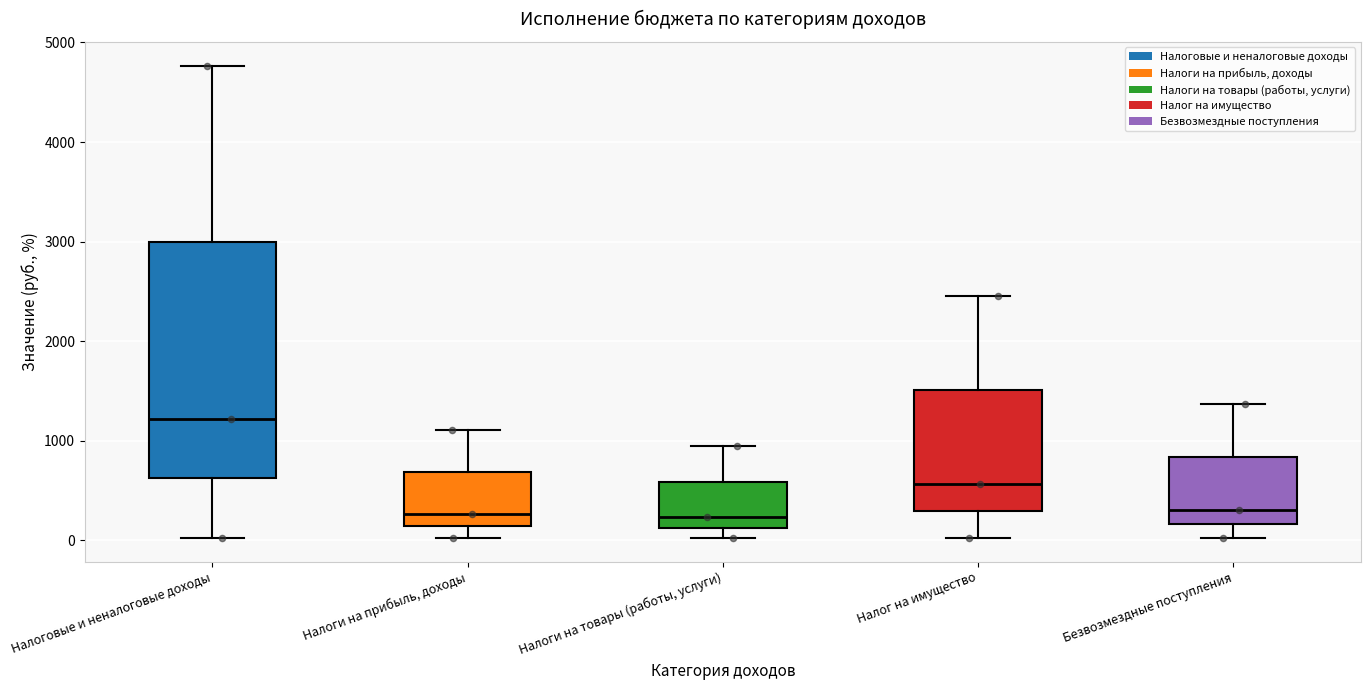

Reading left to right, read every box against the y-axis: the position of its median line, the range the box covers, and the ends of its whiskers. The values are not printed on the chart, so give them approximately, as read against the axis.

Налоговые и неналоговые доходы: median 1200, box 600 to 3000, whiskers 0 to 4800
Налоги на прибыль, доходы: median 300, box 100 to 700, whiskers 0 to 1100
Налоги на товары (работы, услуги): median 200, box 100 to 600, whiskers 0 to 900
Налог на имущество: median 600, box 300 to 1500, whiskers 0 to 2500
Безвозмездные поступления: median 300, box 200 to 800, whiskers 0 to 1400